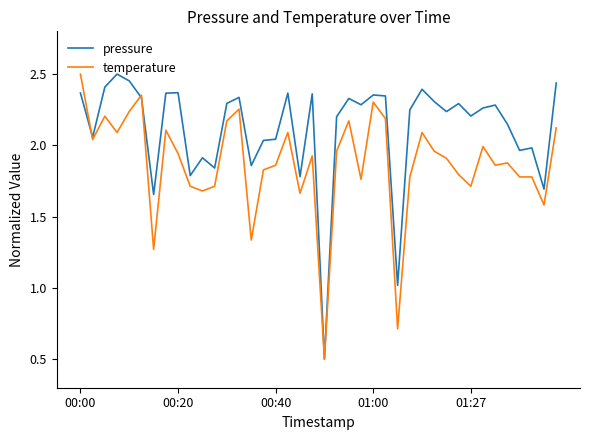

True or false: pressure has more than 0 interior local peaks.

True